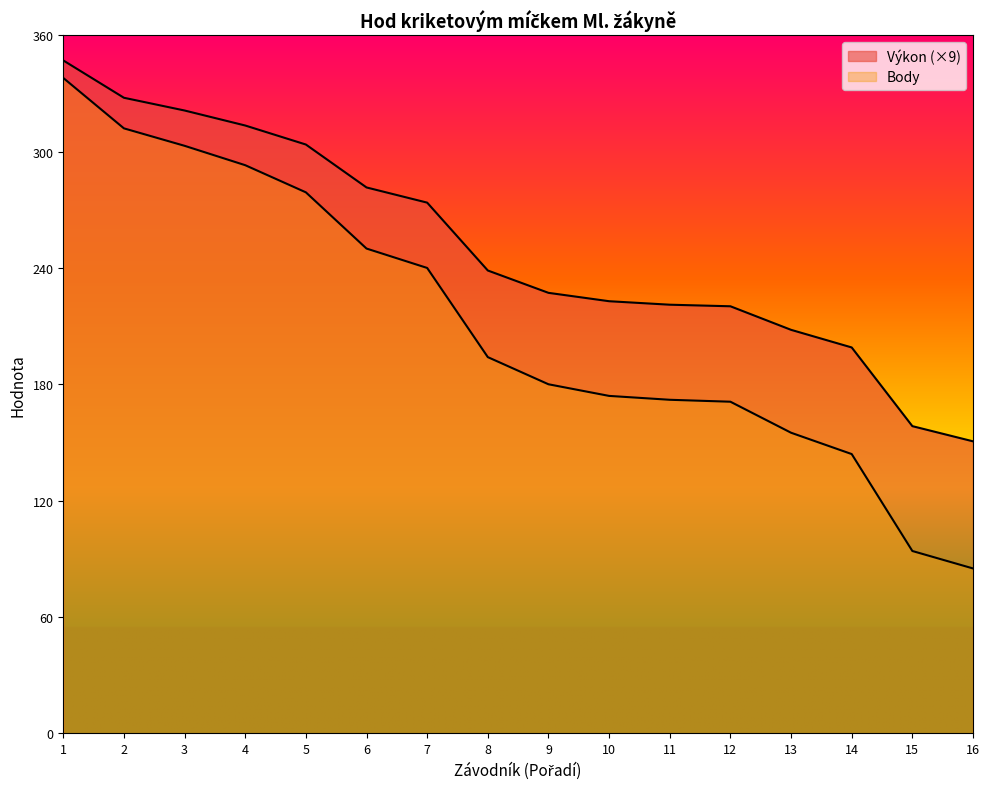

True or false: Body and Výkon cross at least once.

False